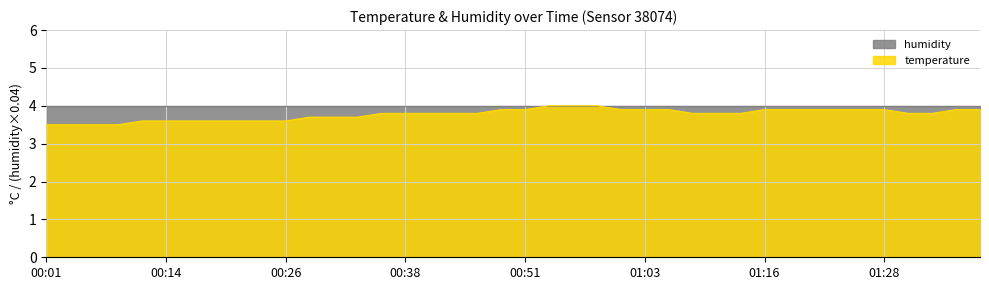

Reading right to left, extract all data points from this chart.

3.9	3.9	3.8	3.8	3.9	3.9	3.9	3.9	3.9	3.9	3.8	3.8	3.8	3.9	3.9	3.9	4.0	4.0	4.0	3.9	3.9	3.8	3.8	3.8	3.8	3.8	3.7	3.7	3.7	3.6	3.6	3.6	3.6	3.6	3.6	3.6	3.5	3.5	3.5	3.5